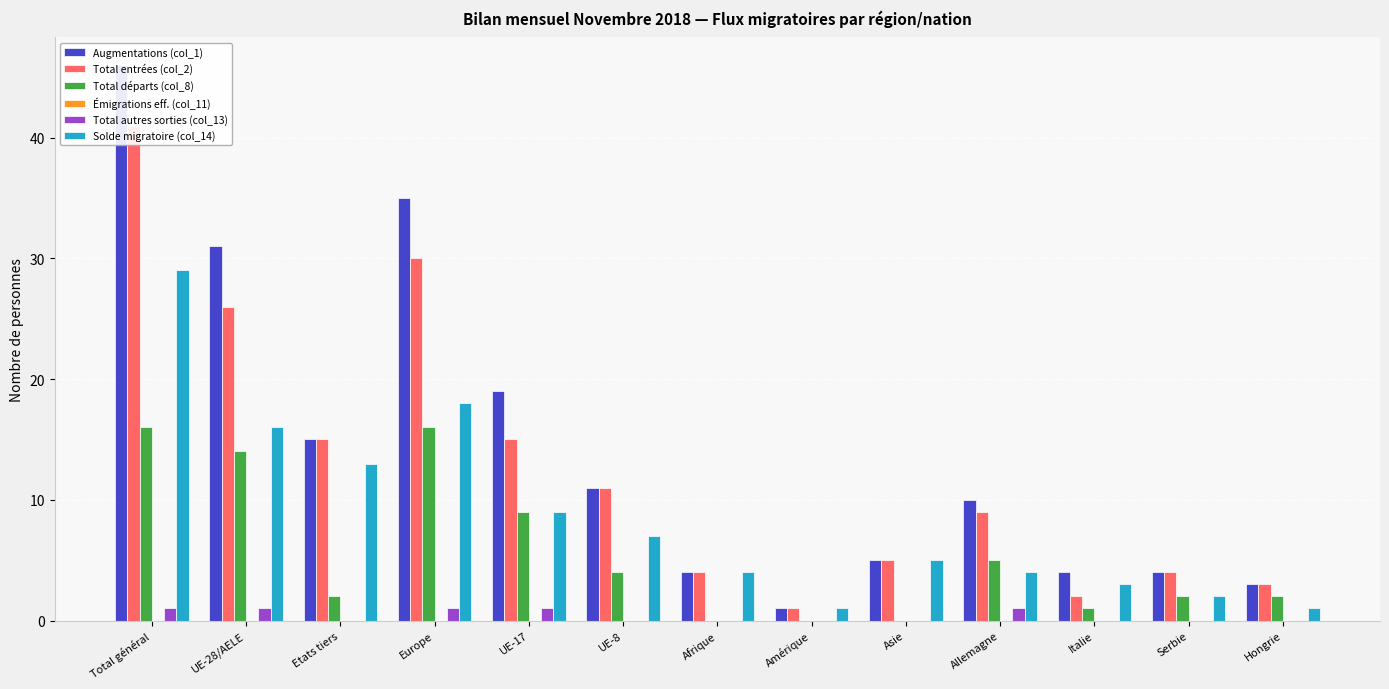

What is the sum of all Total autres sorties (col_13) values?

5